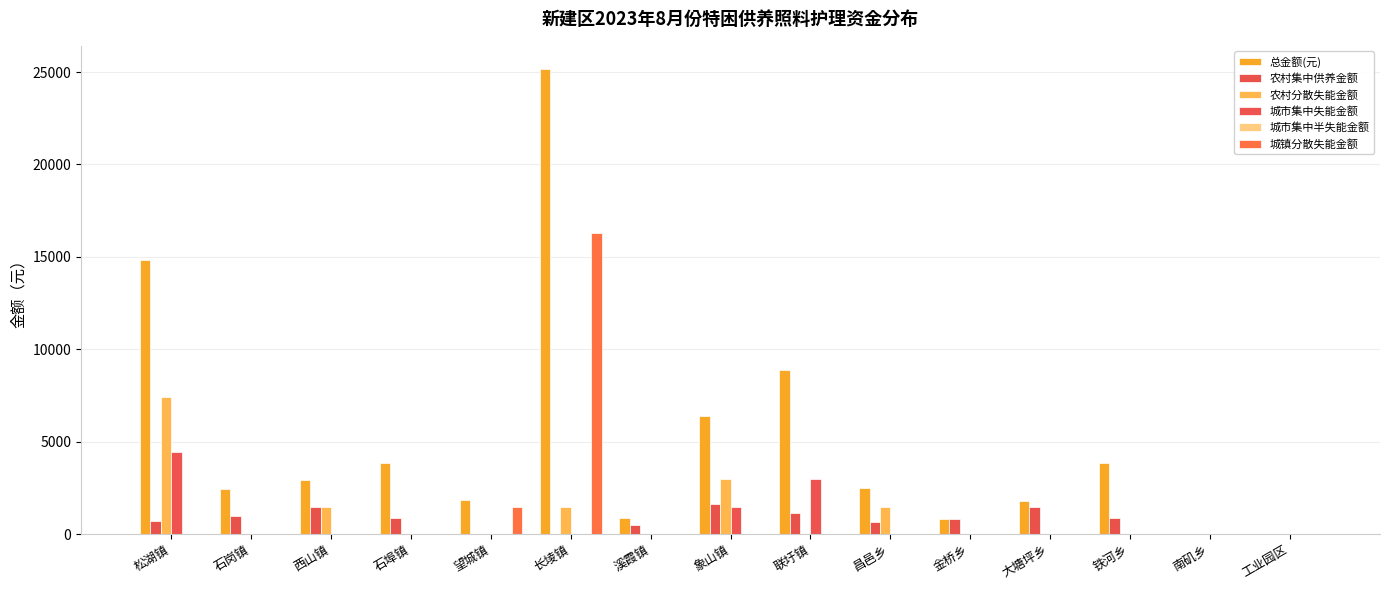

Count the number of data series in this chart.

5